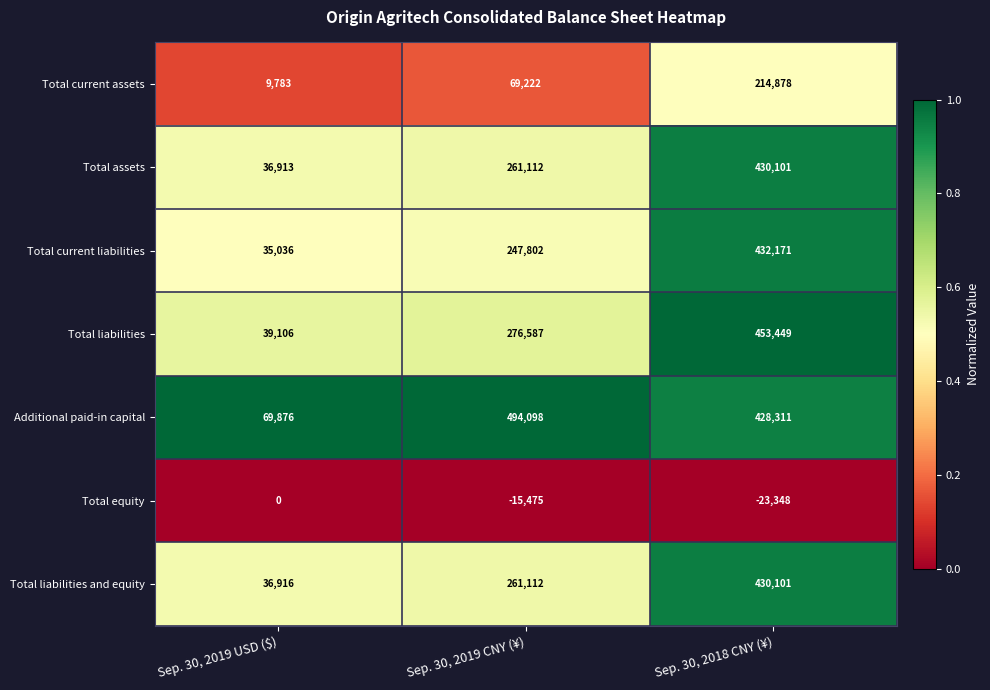

At which category is the sum across all series the highest?

Sep. 30, 2018 CNY (¥)